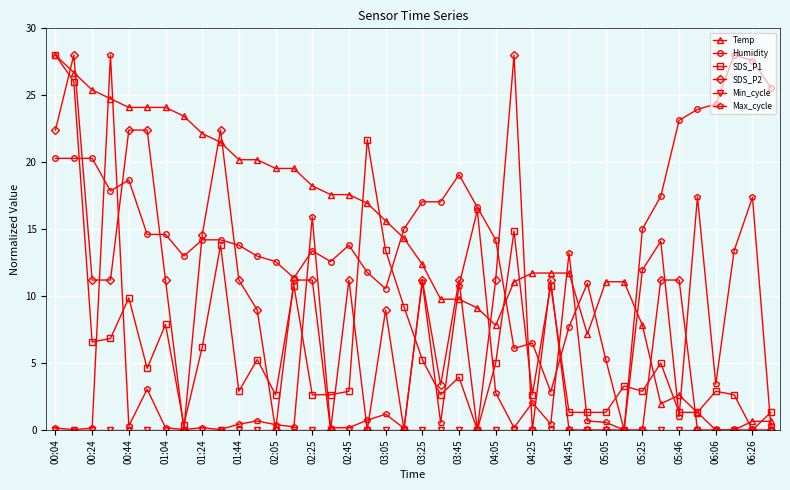

What is the maximum value shown in the chart?

28.0